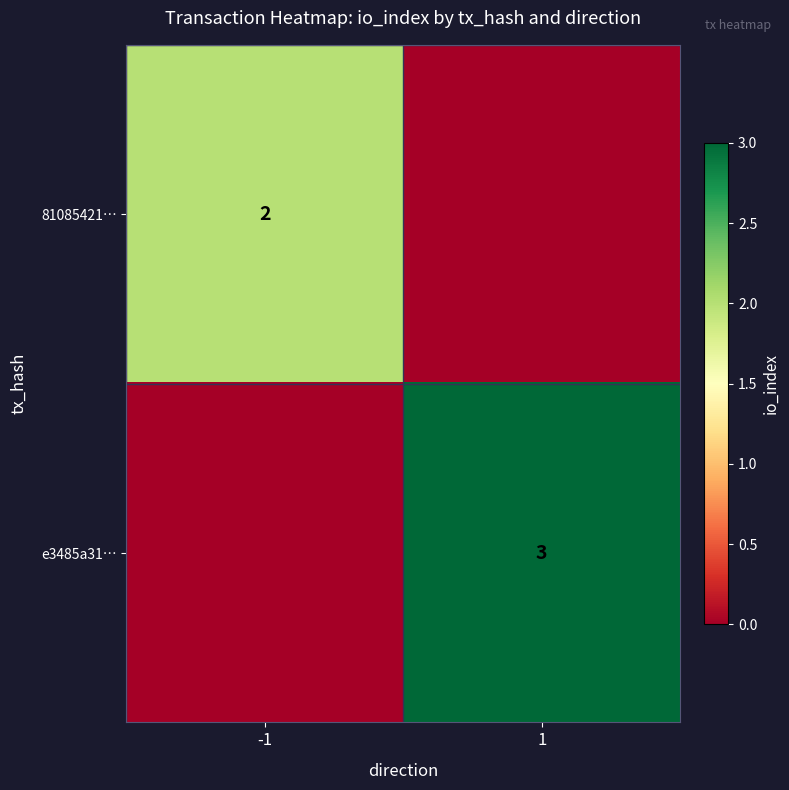

Is it true that 81085421… equals 2 at -1?

True